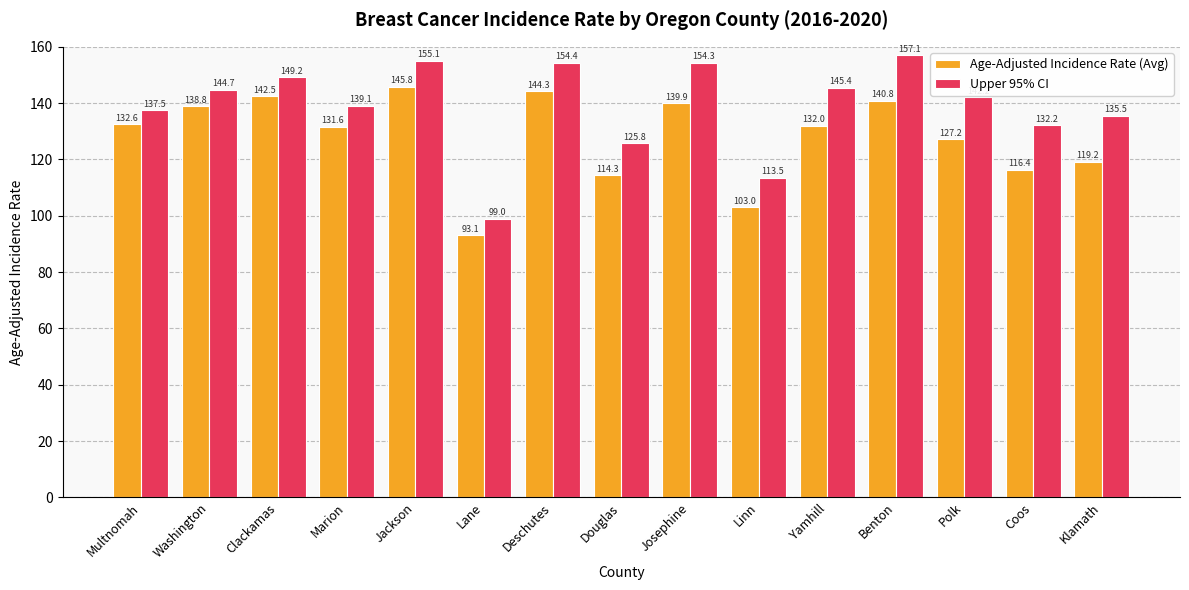

Reading left to right, extract all data points from this chart.

Age-Adjusted Incidence Rate (Avg): Multnomah=132.6	Washington=138.8	Clackamas=142.5	Marion=131.6	Jackson=145.8	Lane=93.1	Deschutes=144.3	Douglas=114.3	Josephine=139.9	Linn=103.0	Yamhill=132.0	Benton=140.8	Polk=127.2	Coos=116.4	Klamath=119.2
Upper 95% CI: Multnomah=137.5	Washington=144.7	Clackamas=149.2	Marion=139.1	Jackson=155.1	Lane=99.0	Deschutes=154.4	Douglas=125.8	Josephine=154.3	Linn=113.5	Yamhill=145.4	Benton=157.1	Polk=142.2	Coos=132.2	Klamath=135.5